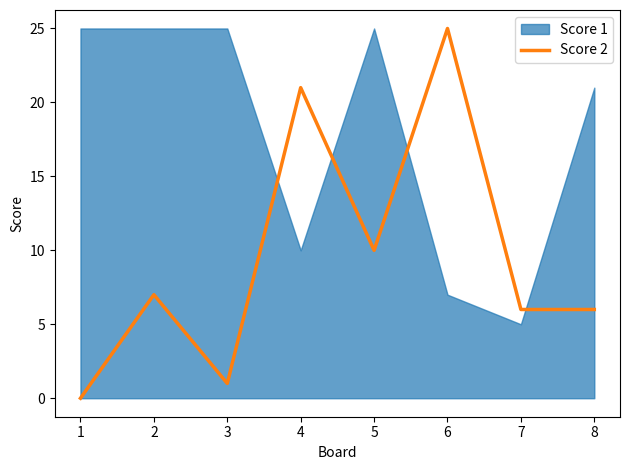

The value of Score 2 at 8 is 9. True or false?

False